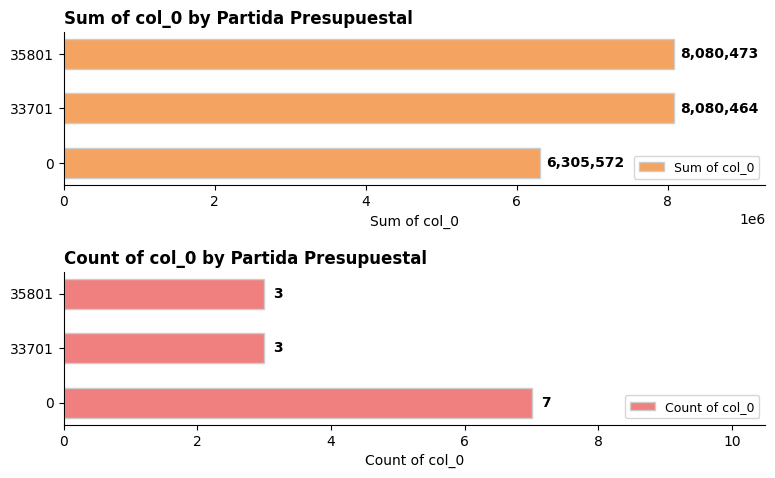

What is the value of the Count of col_0 bar at the 2nd from the left?

3